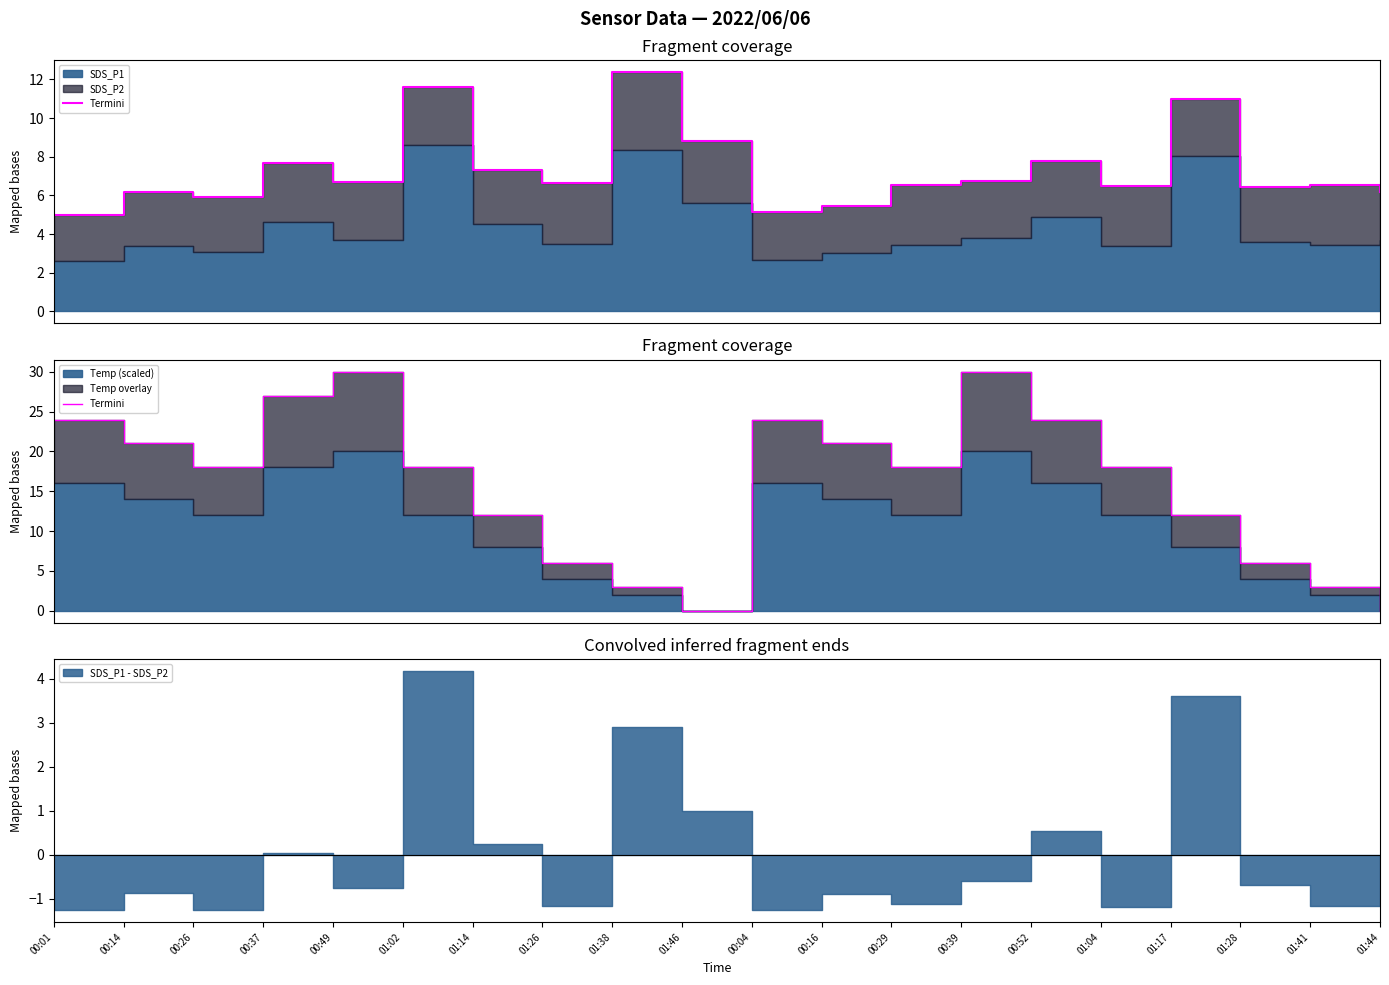

True or false: there are more than 2 points higher than both neighbors.

True